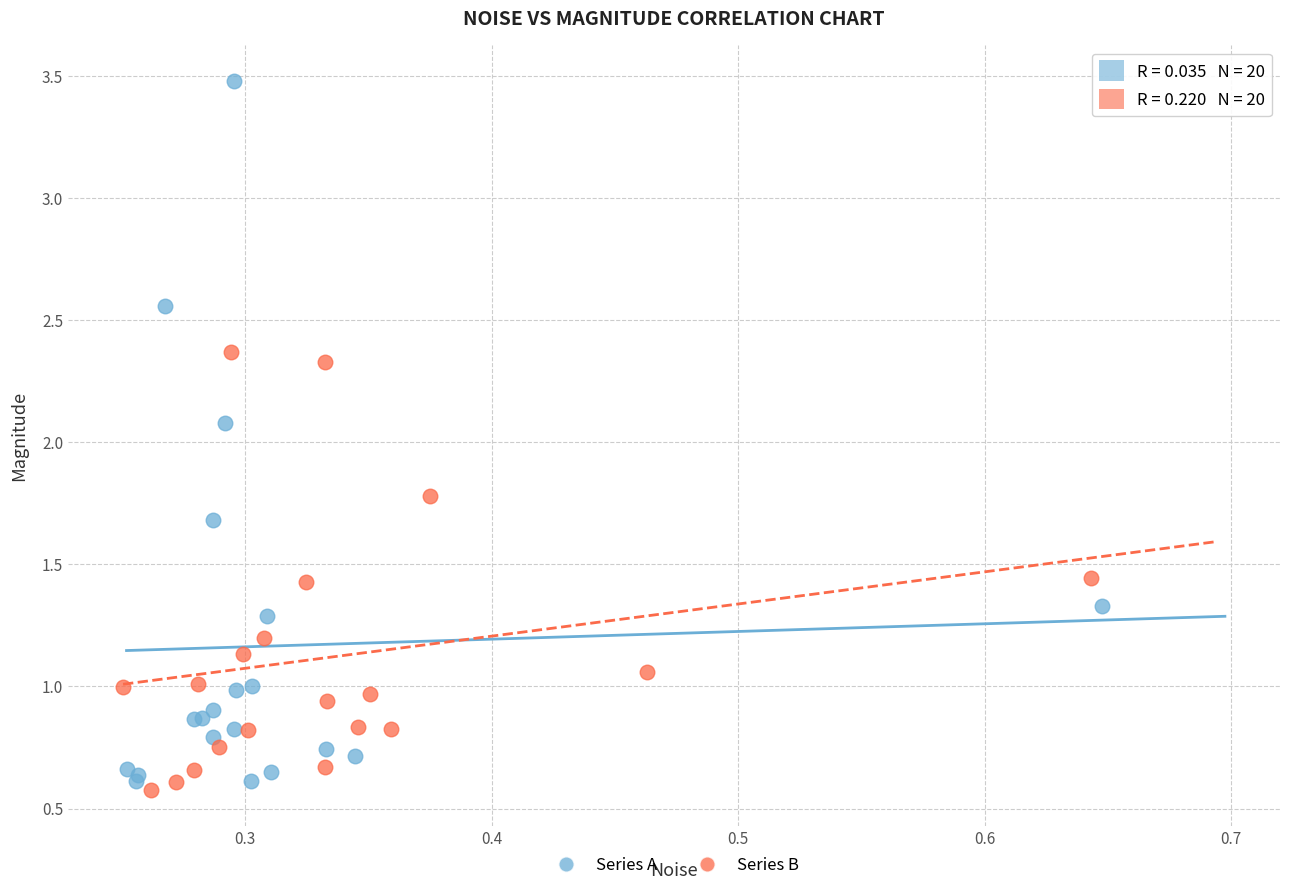

Which series has the largest Y range (max minus min)?

Series A